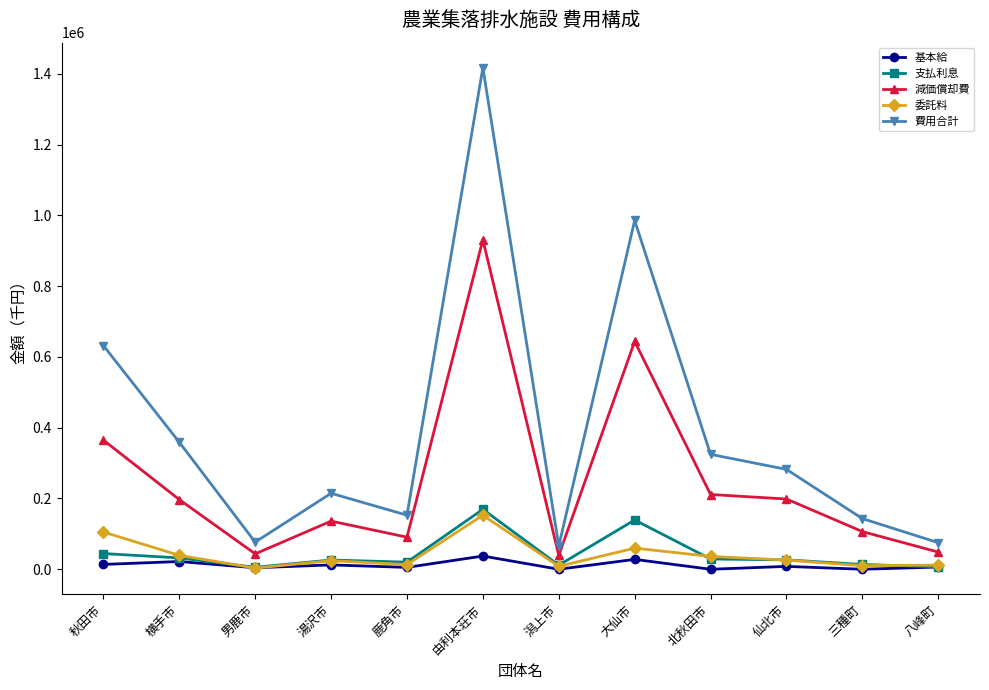

Does the chart have visible grid lines?

No